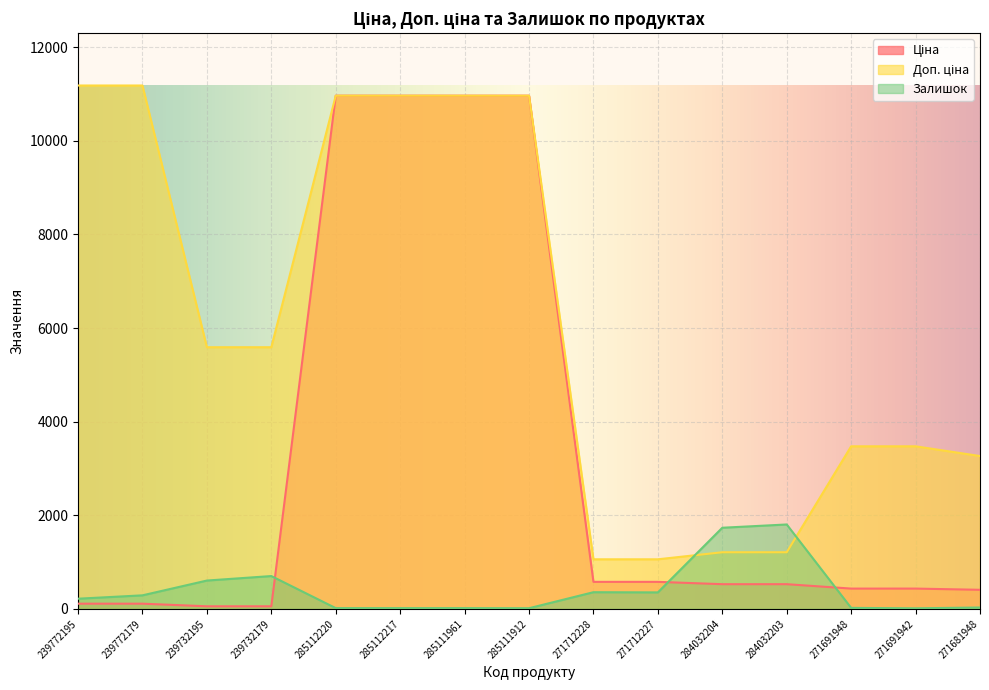

What is the sum of the Залишок values at 285111912 and 239732179?

717.0